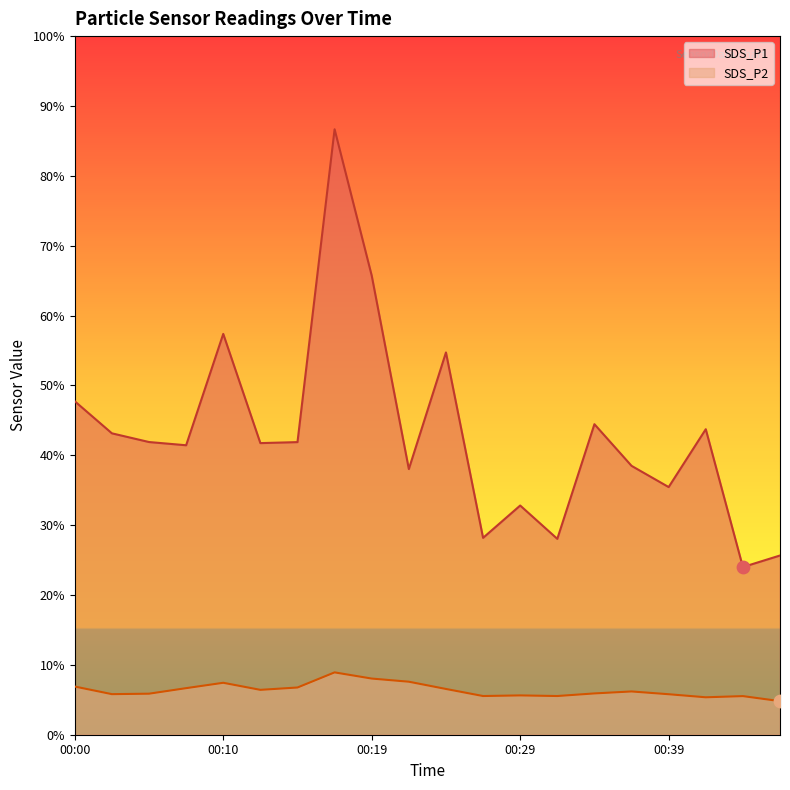

Which series has the largest total across all categories?

SDS_P1